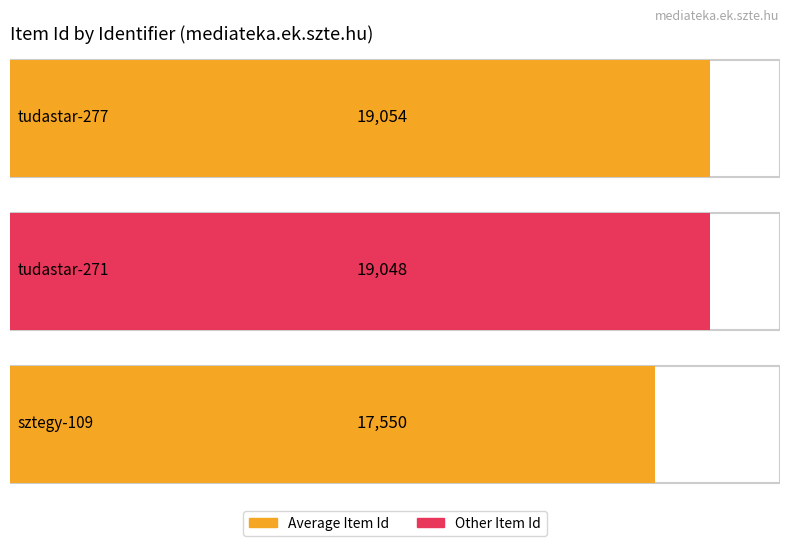

What is the minimum value shown in the chart?

17550